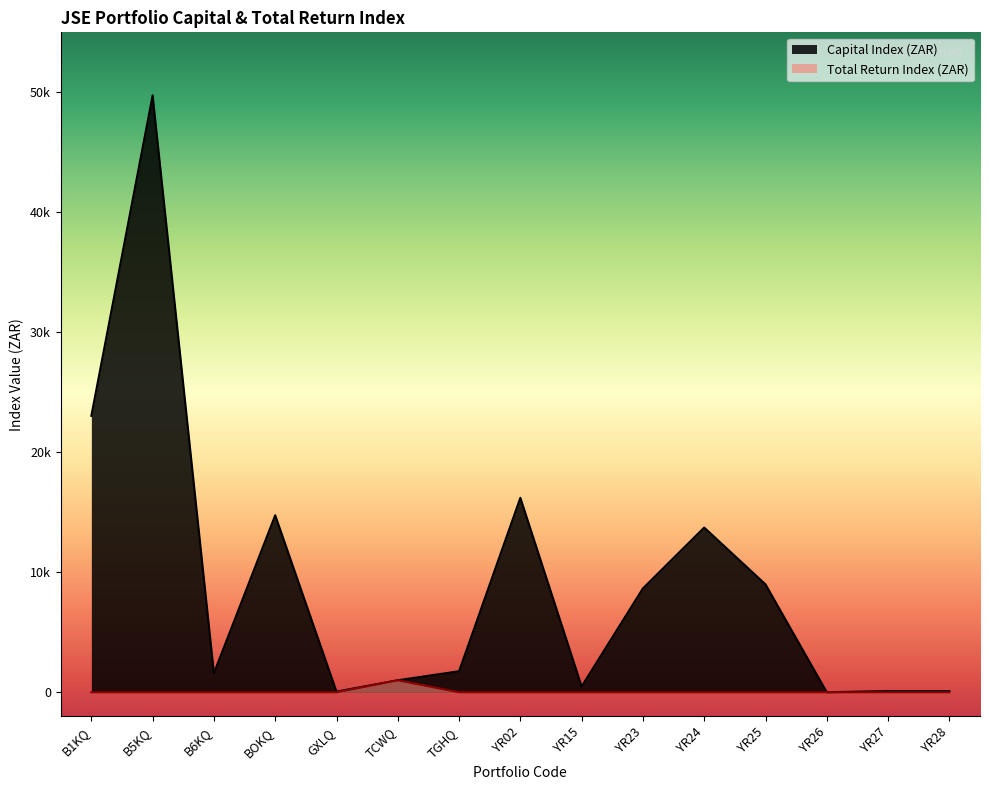

What is the approximate value of Capital Index (ZAR) at B6KQ?

1591.3